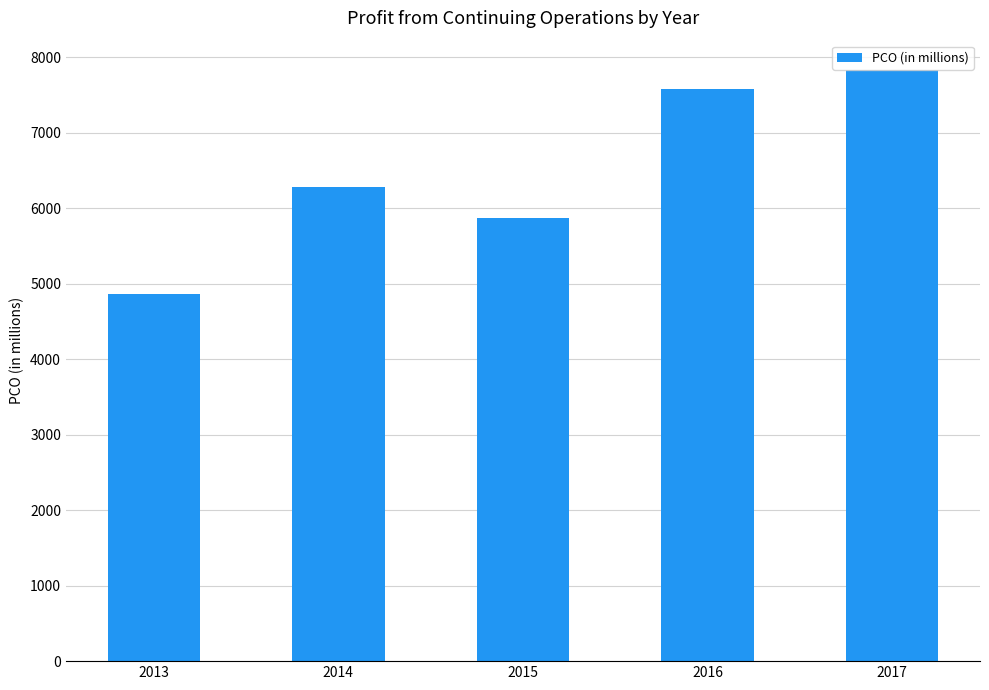

How many series are shown in this chart?

1